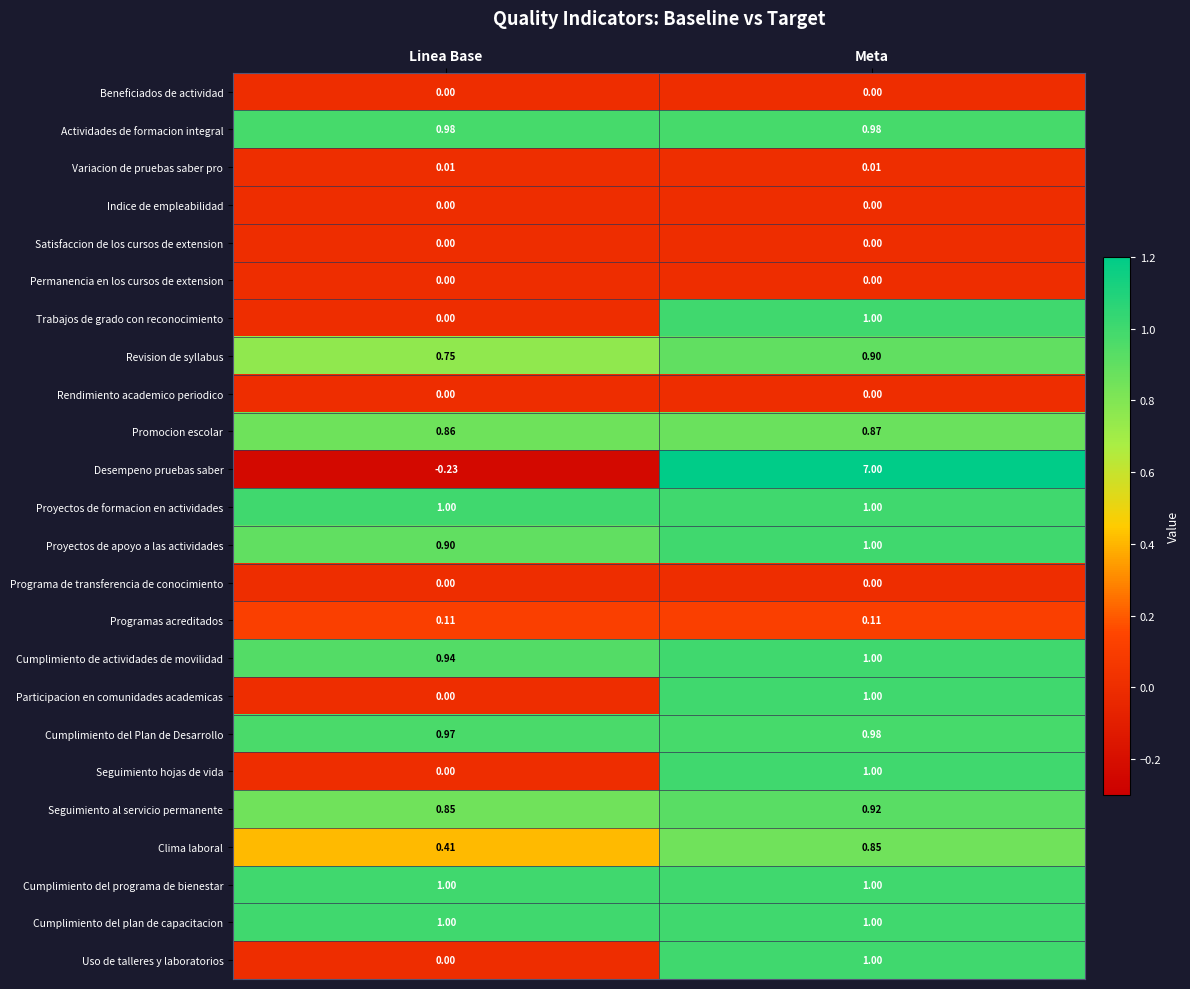

Which label corresponds to the largest value in the chart?

Meta